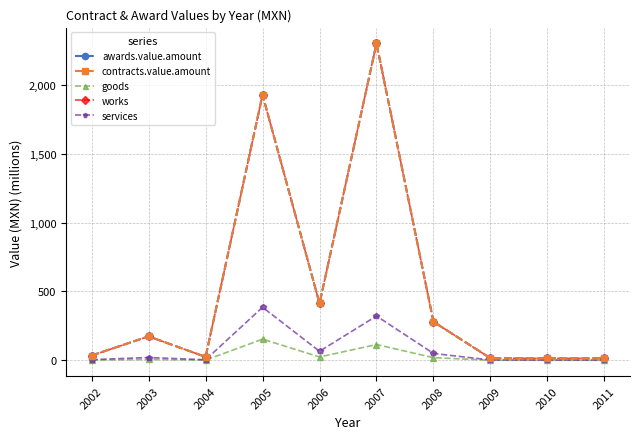

Which series has the largest total across all categories?

awards.value.amount